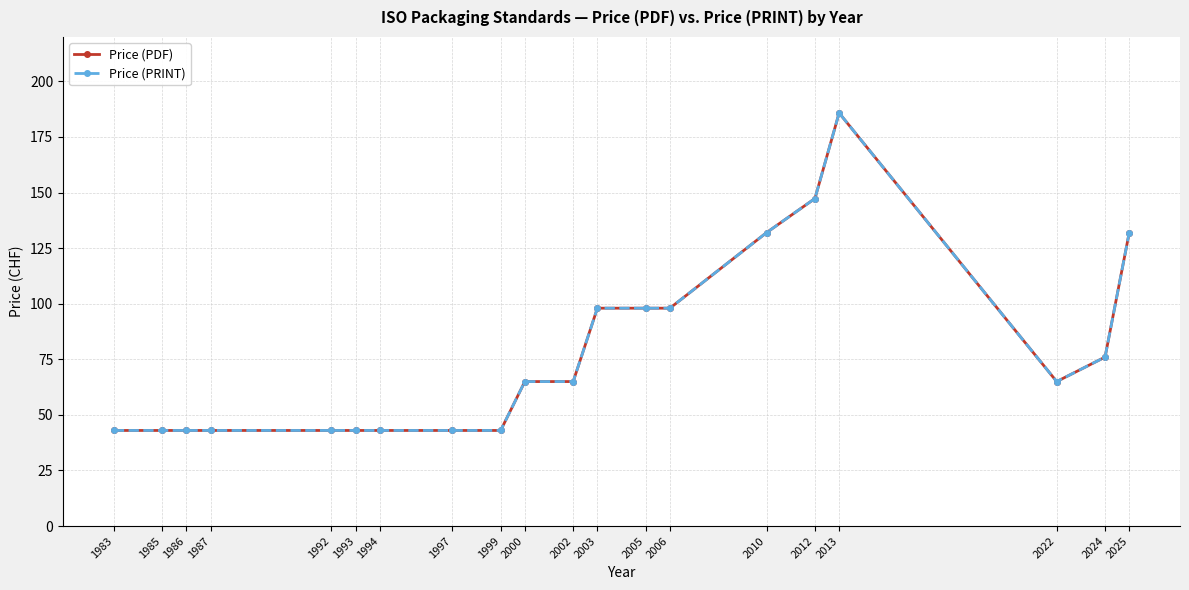

How many lines are shown in the chart?

2